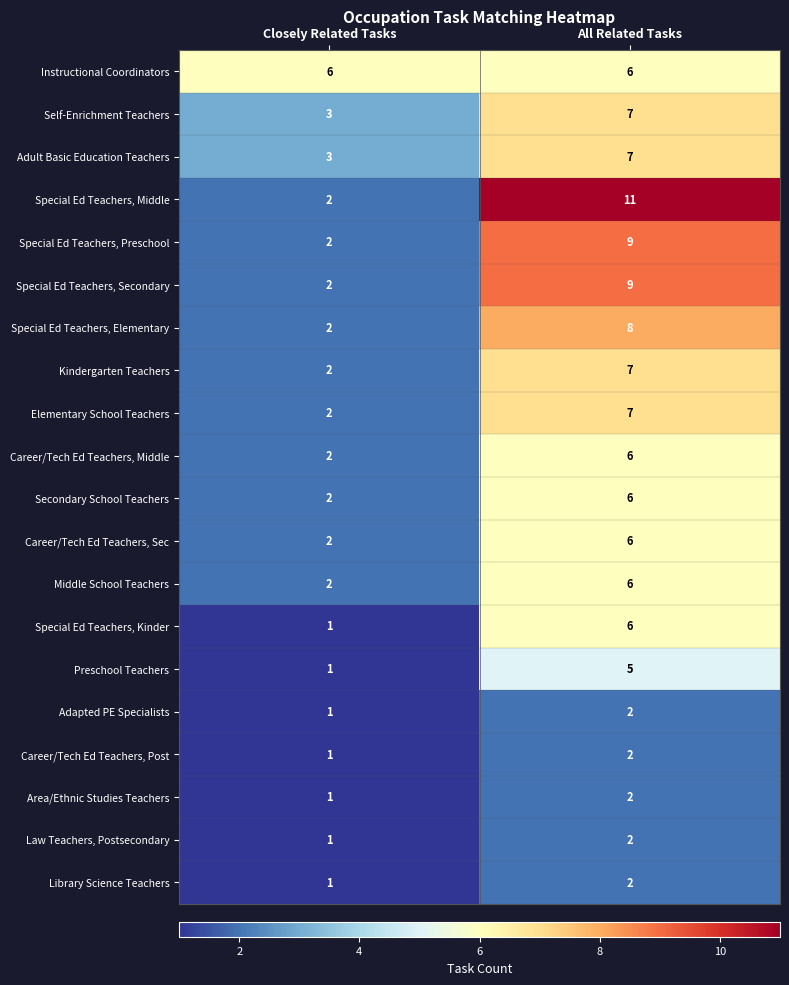

Is the value of Preschool Teachers at All Related Tasks greater than the value of Kindergarten Teachers at All Related Tasks?

No